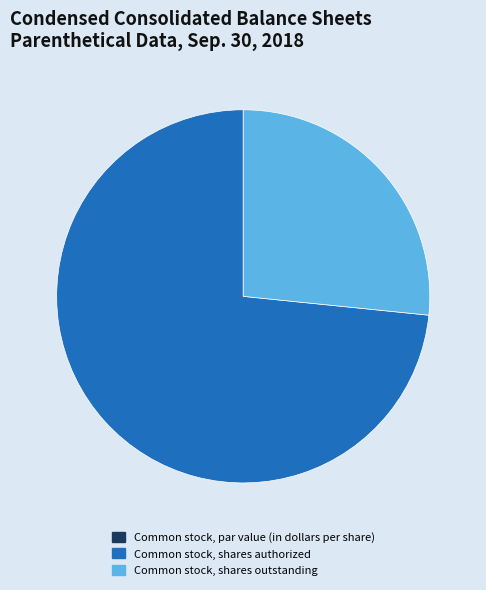

The Common stock, shares authorized slice represents 73% of the pie. True or false?

True